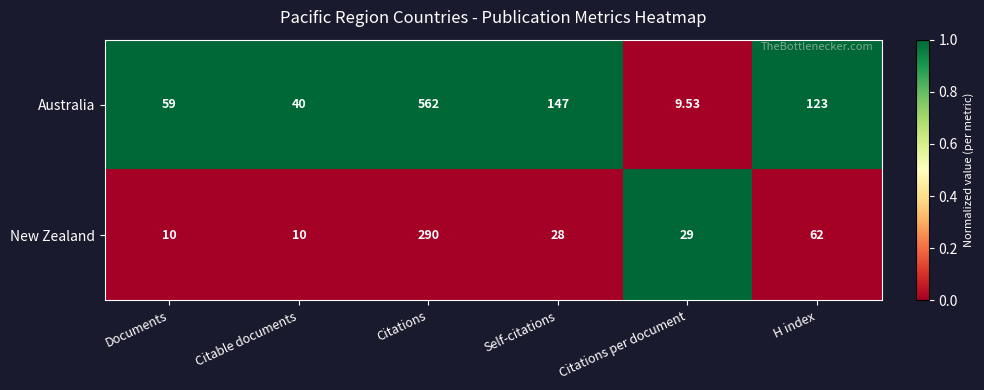

List the series in order of their overall mean, highest first.

Australia, New Zealand